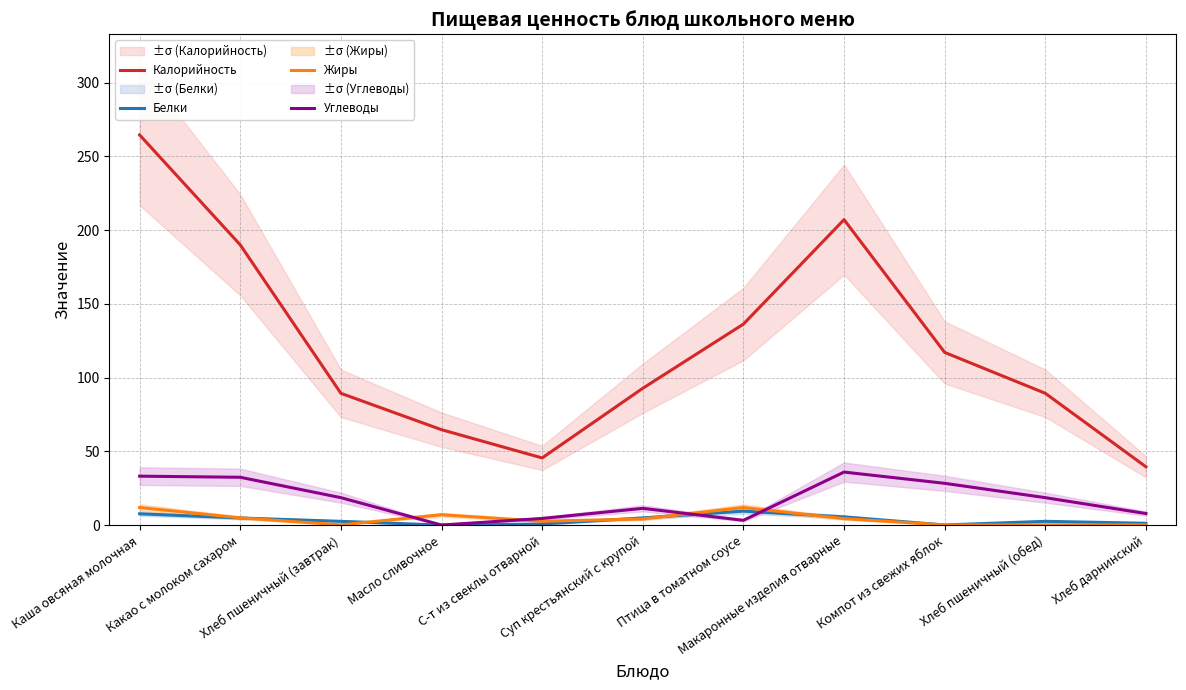

What is the difference between the maximum and minimum values in the Белки series?

9.5